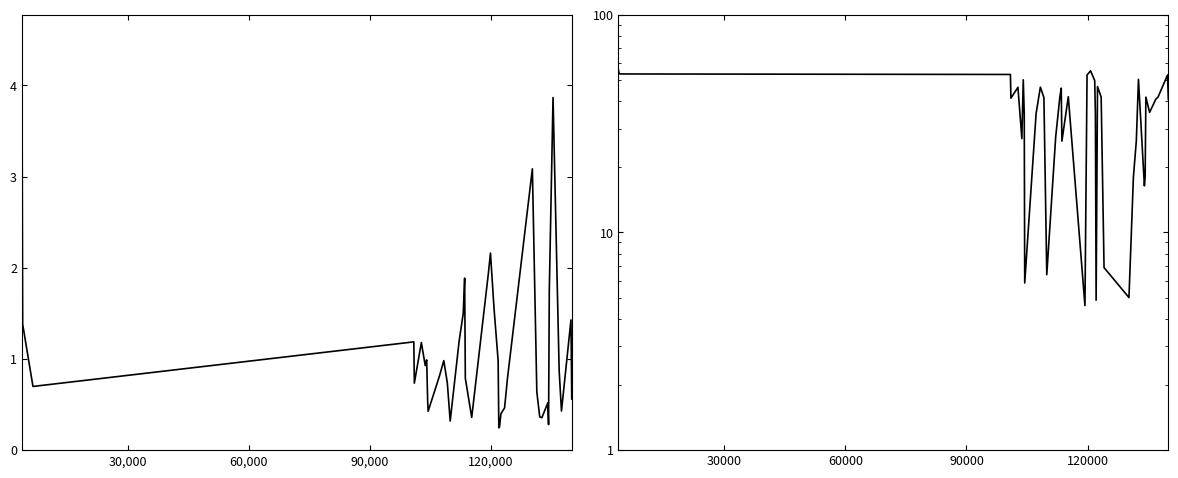

Is the value of dnbrad at 60,000 greater than the value of scan_angle at 21?

No